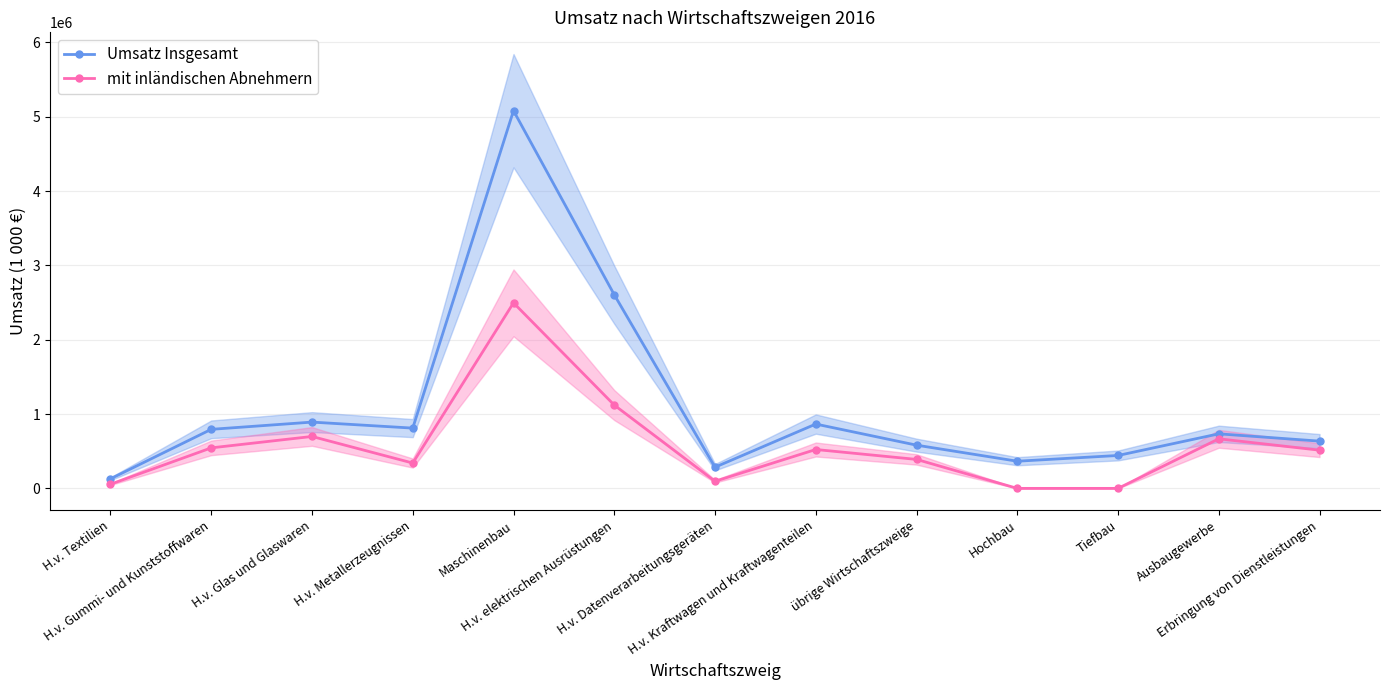

What is the greatest value displayed?

5081472